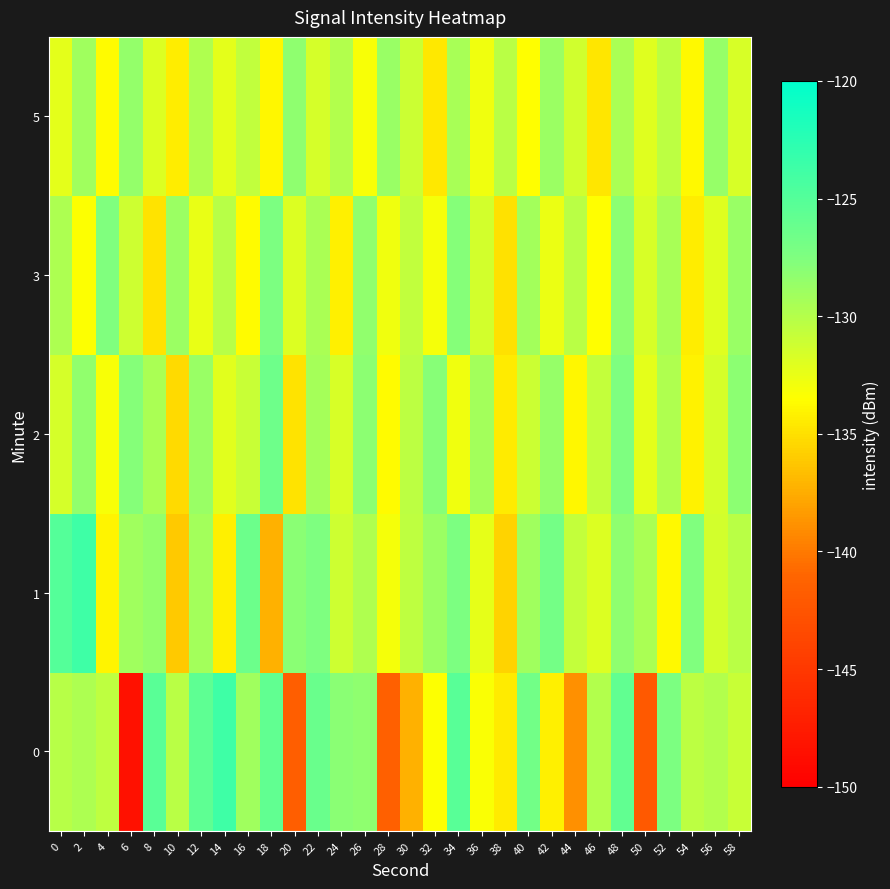

What is the total value across all series at 14?

-652.3